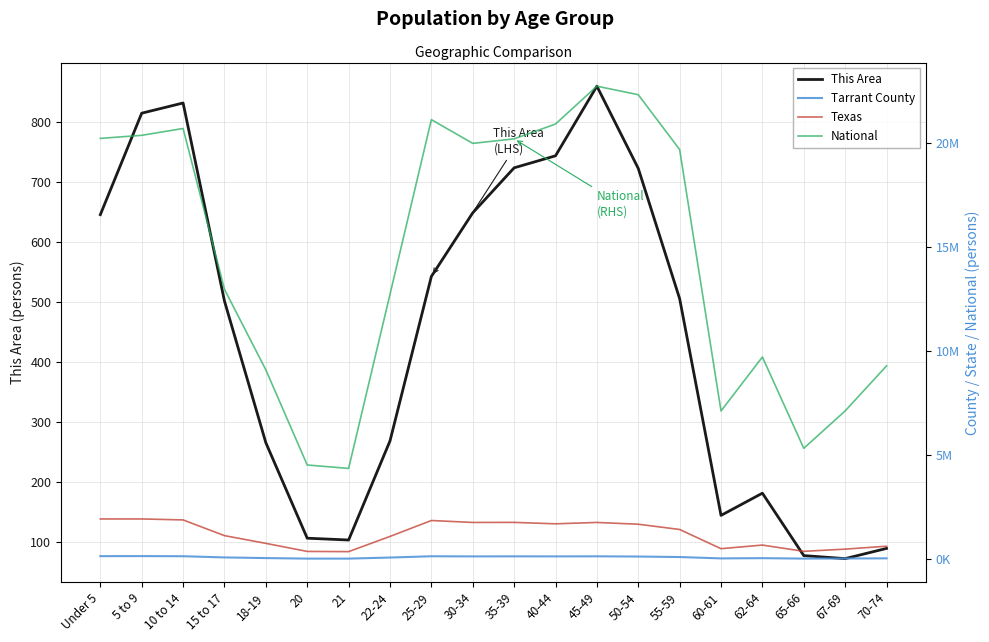

Read the This Area value at 20, to the nearest 10.

110